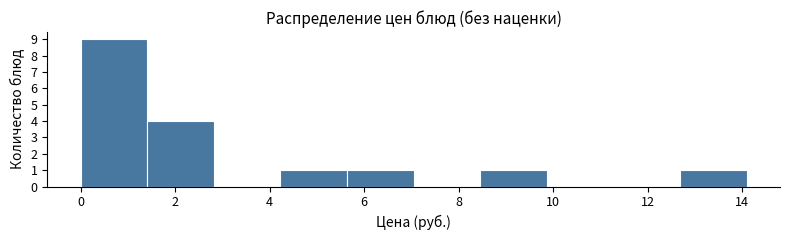

Over which range of the x-axis is the bar tallest?

0.0 to 1.4